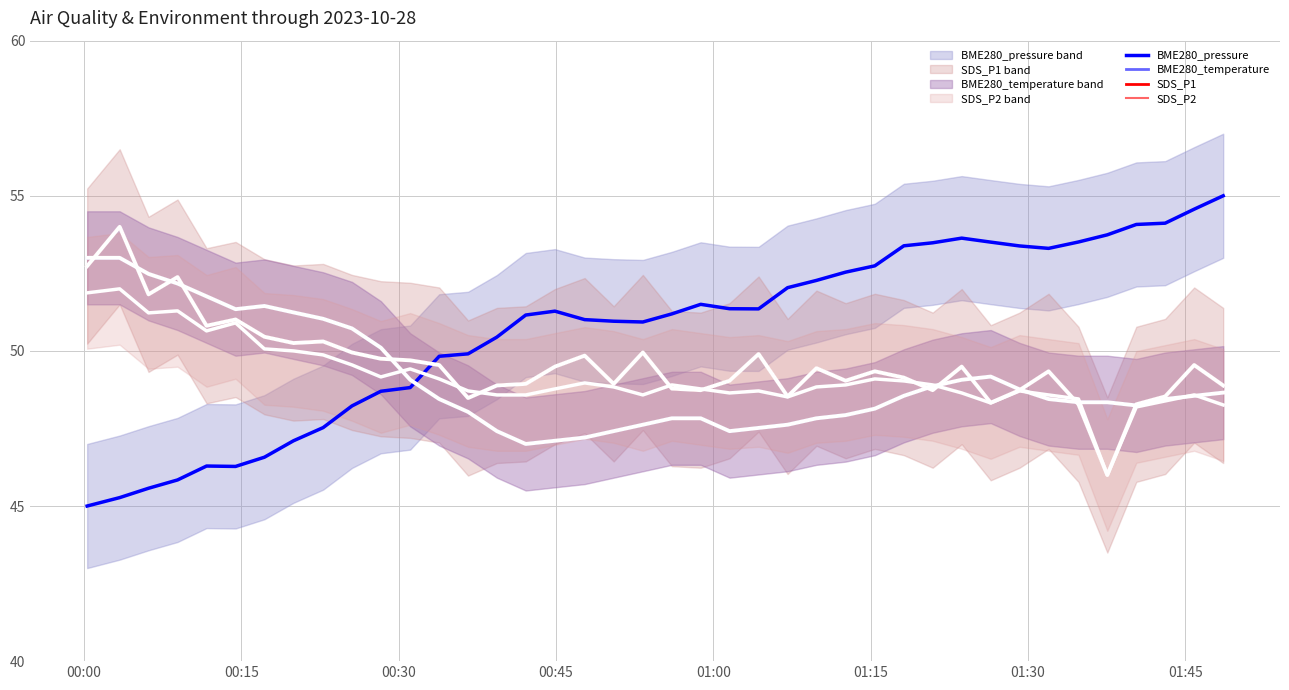

Reading left to right, transcribe all the data shown in this chart.

BME280_pressure: 45.0	45.3	45.6	45.8	46.3	46.3	46.6	47.1	47.5	48.2	48.7	48.8	49.8	49.9	50.4	51.2	51.3	51.0	51.0	50.9	51.2	51.5	51.4	51.4	52.0	52.3	52.5	52.7	53.4	53.5	53.6	53.5	53.4	53.3	53.5	53.7	54.1	54.1	54.6	55.0
BME280_temperature: 53.0	53.0	52.5	52.2	51.8	51.3	51.4	51.2	51.0	50.7	50.1	49.1	48.4	48.0	47.4	47.0	47.1	47.2	47.4	47.6	47.8	47.8	47.4	47.5	47.6	47.8	47.9	48.1	48.6	48.9	49.1	49.2	48.8	48.4	48.3	48.3	48.2	48.4	48.6	48.7
SDS_P1: 52.7	54.0	51.8	52.4	50.8	51.0	50.5	50.3	50.3	49.9	49.7	49.7	49.5	48.5	48.9	48.9	49.5	49.8	48.9	49.9	48.8	48.7	49.0	49.9	48.5	49.4	49.0	49.3	49.1	48.7	49.5	48.3	48.7	49.3	48.3	46.0	48.3	48.5	49.5	48.9
SDS_P2: 51.9	52.0	51.2	51.3	50.6	50.9	50.1	50.0	49.9	49.5	49.2	49.4	49.1	48.7	48.6	48.6	48.8	49.0	48.8	48.6	48.9	48.8	48.6	48.7	48.5	48.8	48.9	49.1	49.0	48.9	48.6	48.3	48.7	48.6	48.5	46.0	48.2	48.4	48.6	48.3